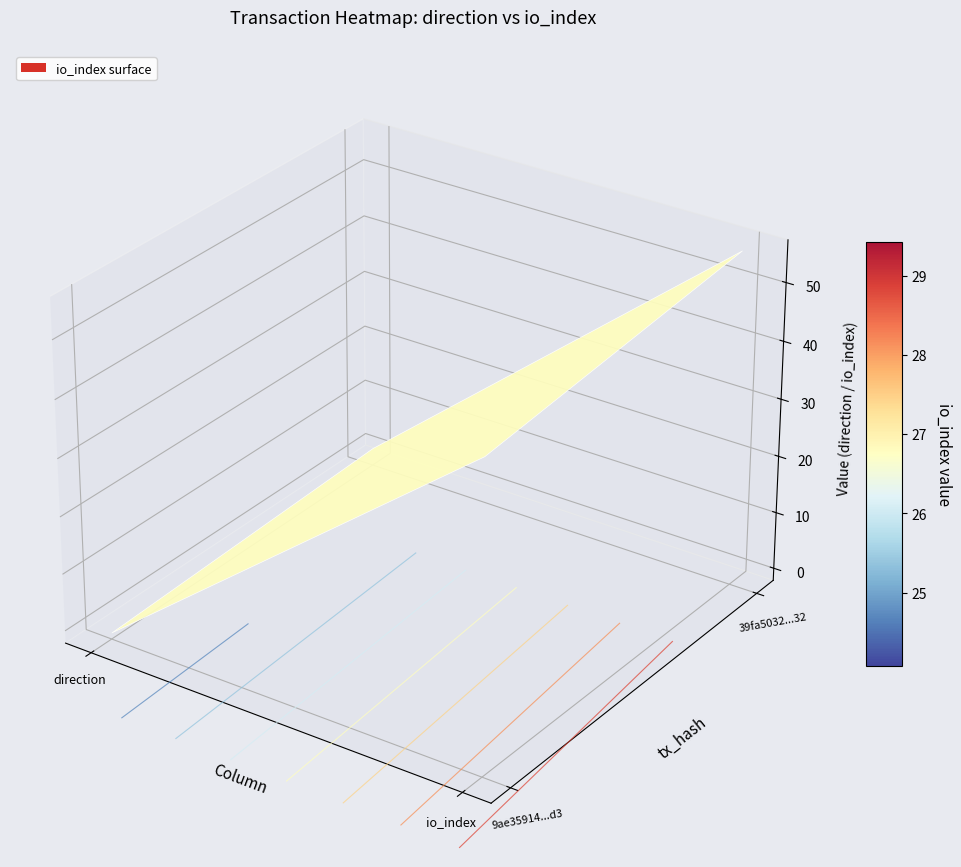

At direction, list the series in order from smallest to largest.

9ae35914e8d72572d3866b5ee4985d62e2130d3, 39fa5032fe8c3603c27c3036f85b63d9fef7032